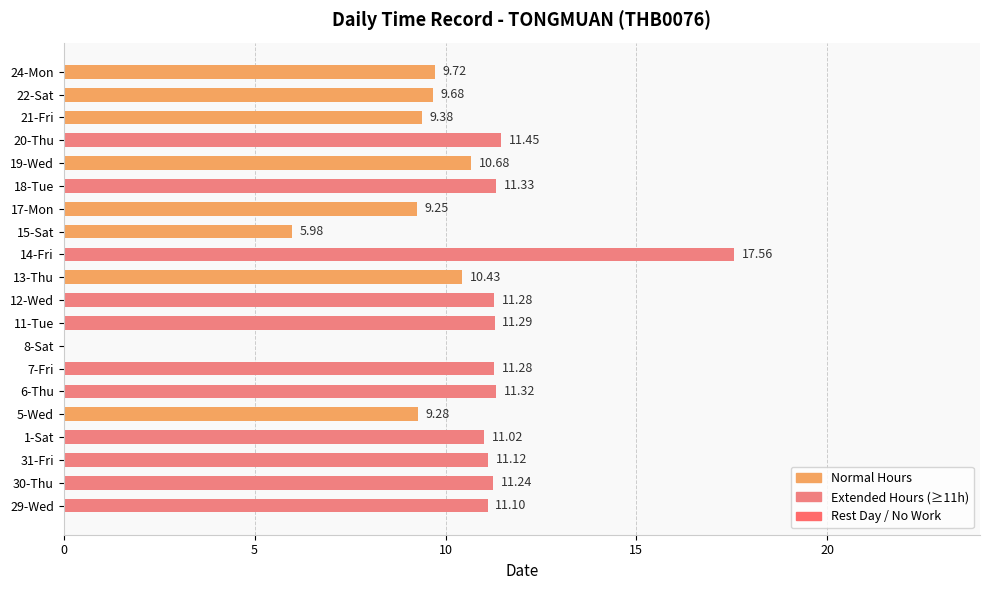

What is the sum of the values at 29-Wed and 13-Thu?

21.5